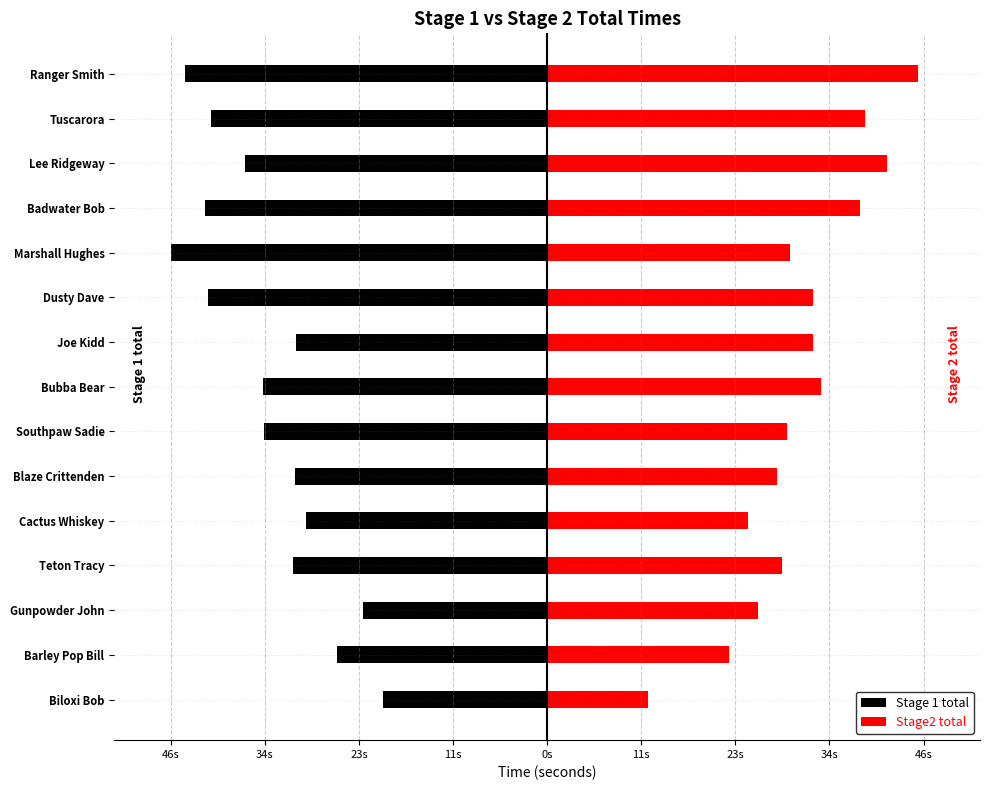

How many data points in Stage2 total are above 29?

9